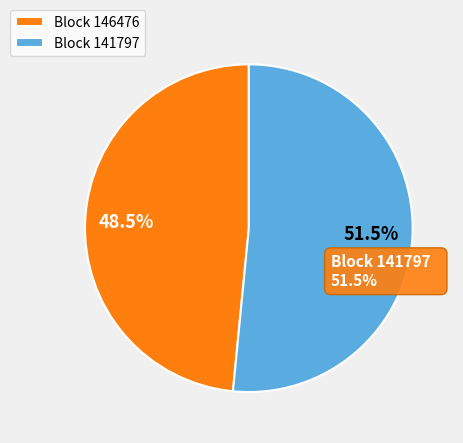

To the nearest percent, what is the combined percentage of 141797 and 146476?

100%